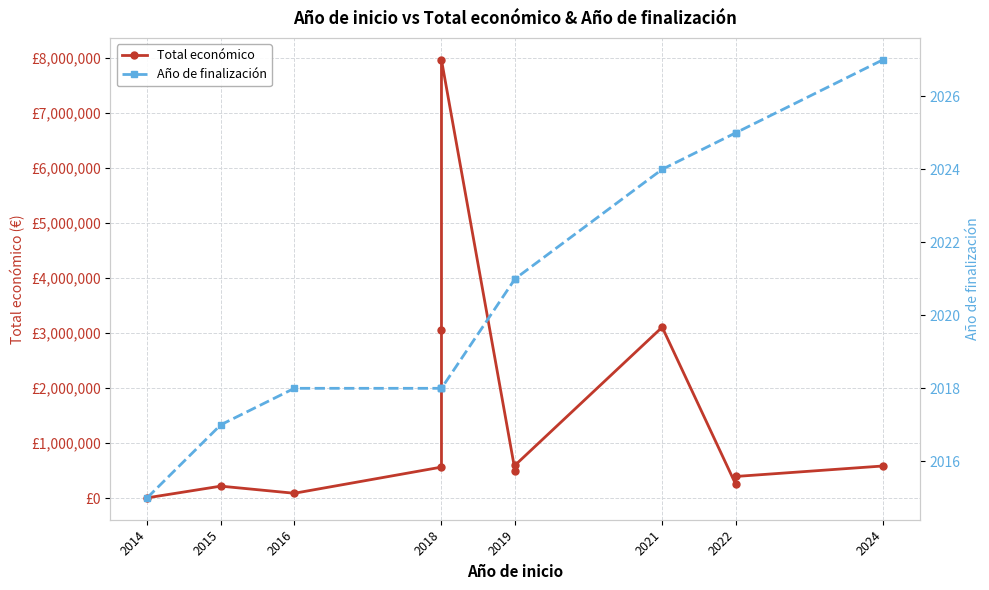

What is the average value of the Año de finalización series?

2021